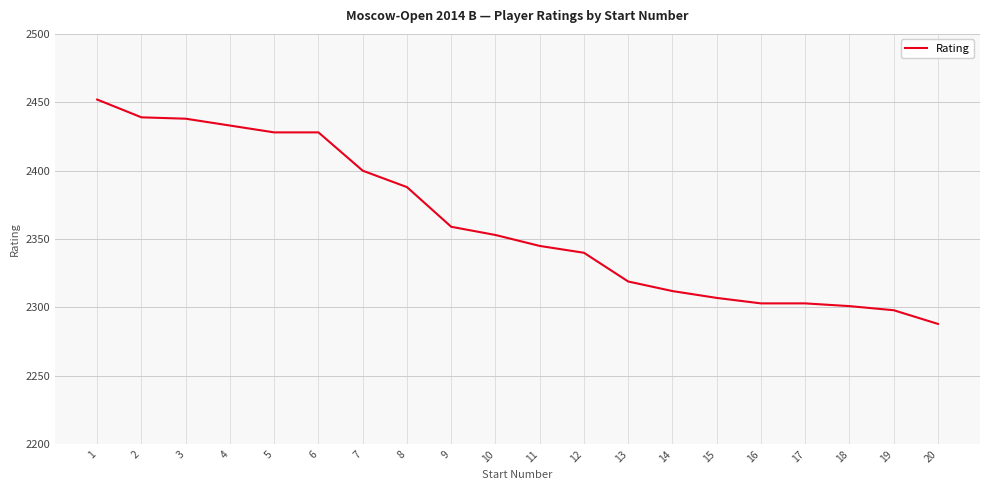

Which label corresponds to the smallest value in the chart?

20